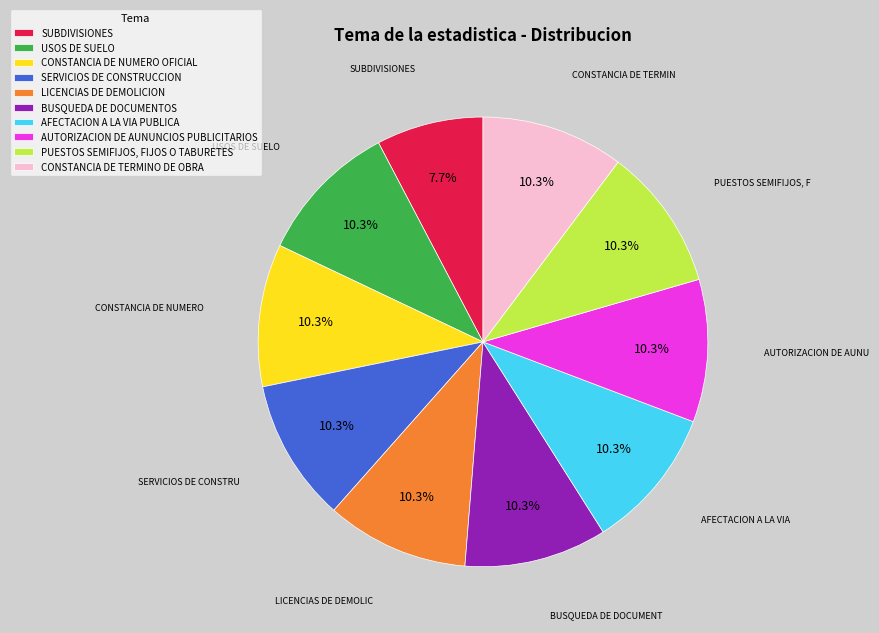

True or false: AUTORIZACION DE AUNUNCIOS PUBLICITARIOS accounts for 17% of the total.

False